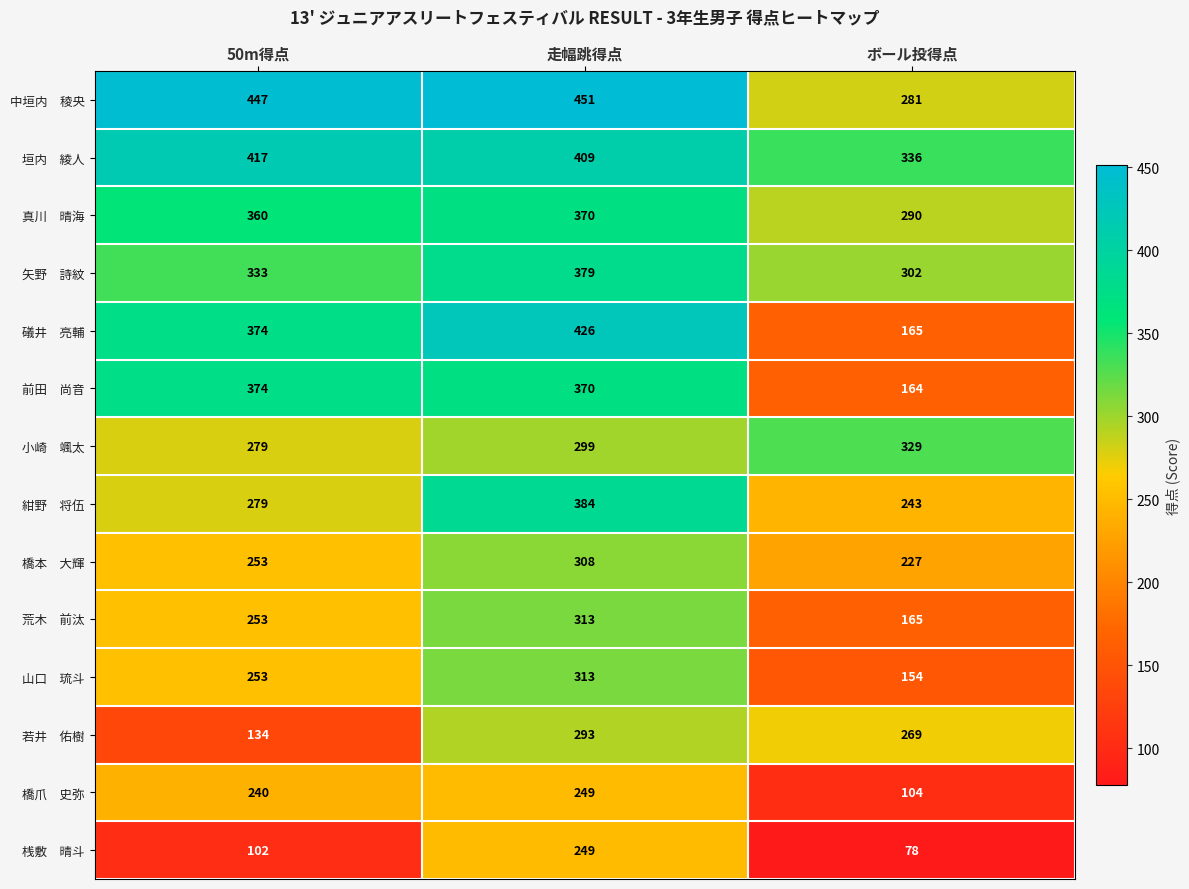

How many categories are shown in the chart?

3